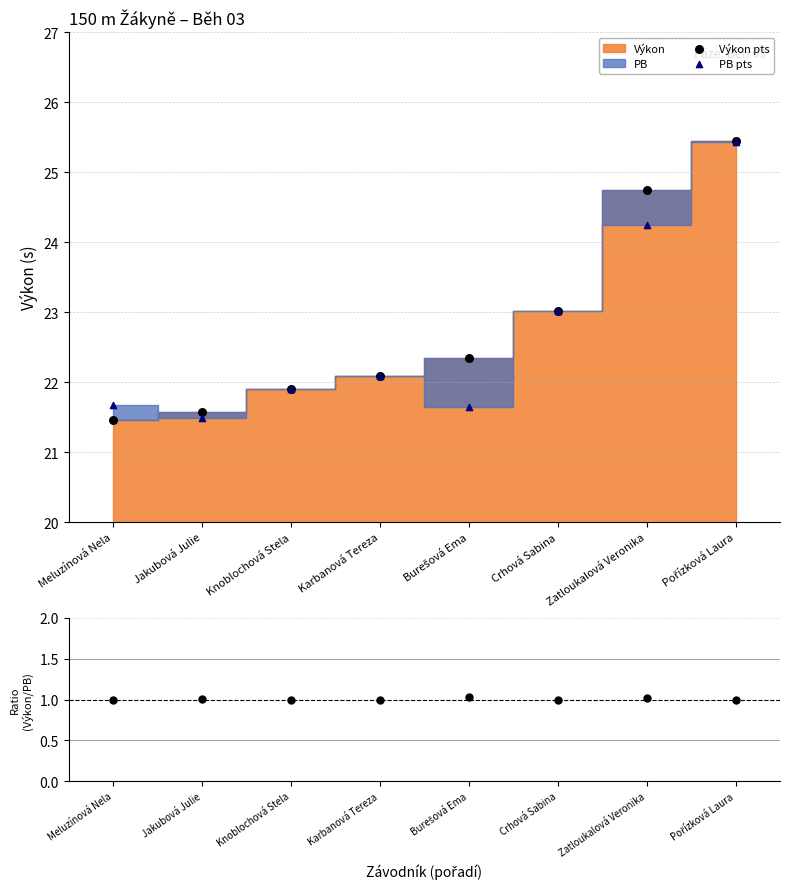

Which series has the largest total across all categories?

Výkon pts